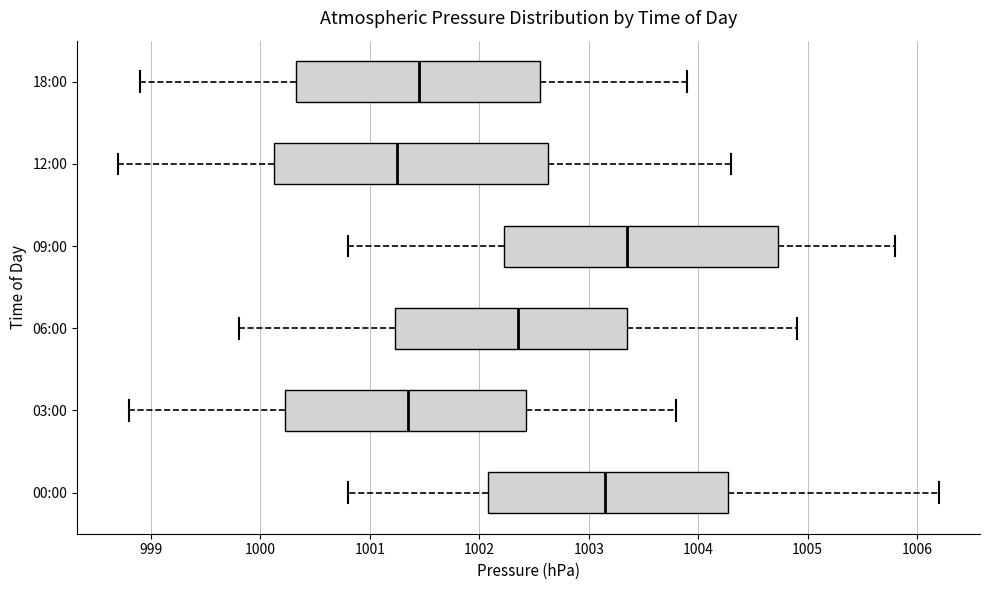

Reading bottom to top, transcribe this box plot: for each box, give where its median line is, the range the box spans, and where its two whiskers end, as read against the x-axis. The values are not printed on the chart, so give them approximately, as read against the axis.

00:00: median 1003.2, box 1002.1 to 1004.3, whiskers 1000.8 to 1006.2
03:00: median 1001.4, box 1000.2 to 1002.4, whiskers 998.8 to 1003.8
06:00: median 1002.4, box 1001.2 to 1003.4, whiskers 999.8 to 1004.9
09:00: median 1003.4, box 1002.2 to 1004.7, whiskers 1000.8 to 1005.8
12:00: median 1001.3, box 1000.1 to 1002.6, whiskers 998.7 to 1004.3
18:00: median 1001.5, box 1000.3 to 1002.6, whiskers 998.9 to 1003.9